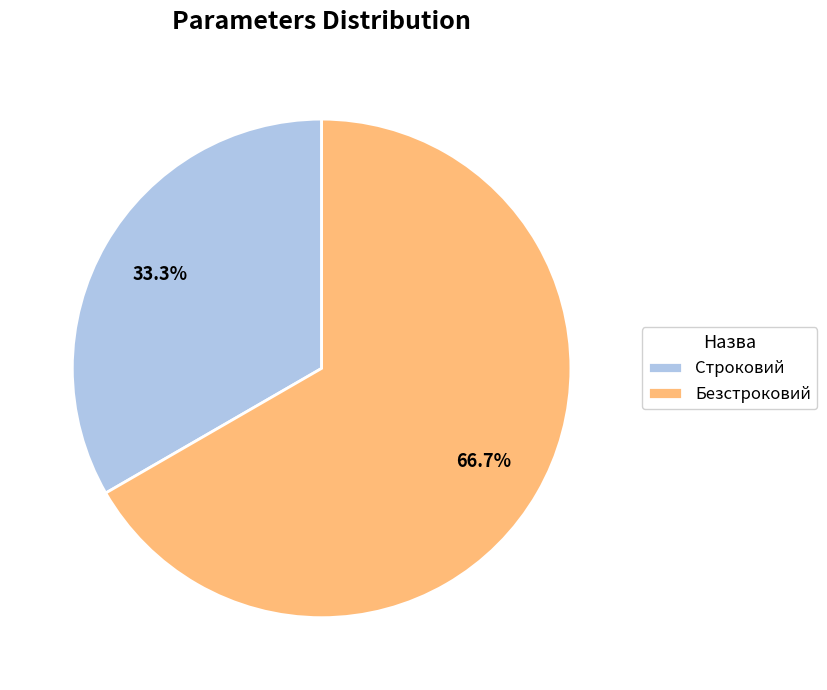

Rank the categories by value from lowest to highest.

Строковий, Безстроковий